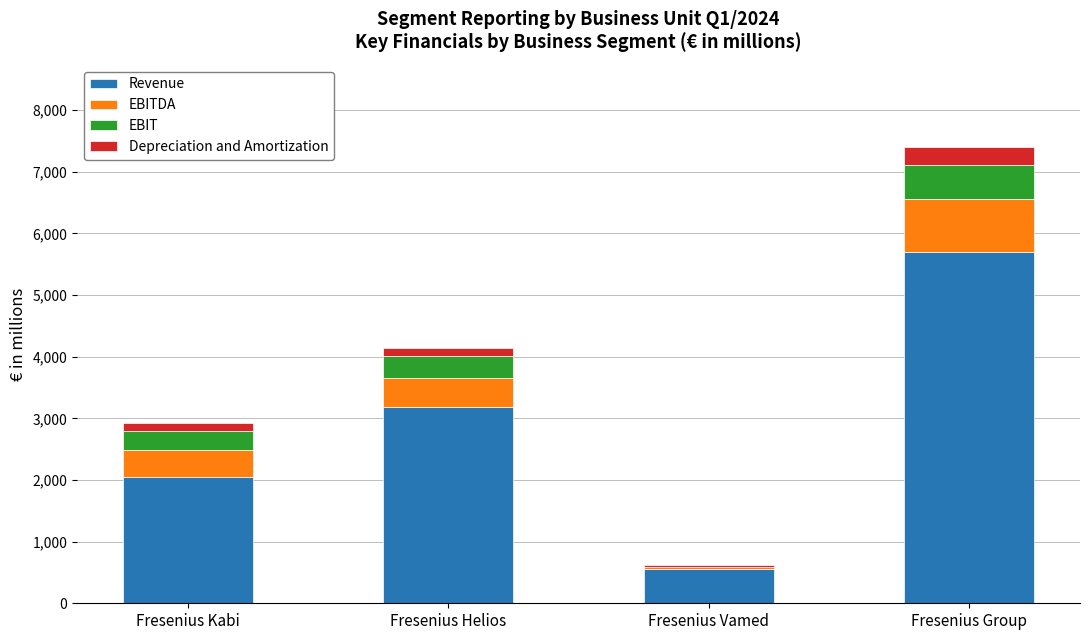

At which category is the sum across all series the highest?

Fresenius Group